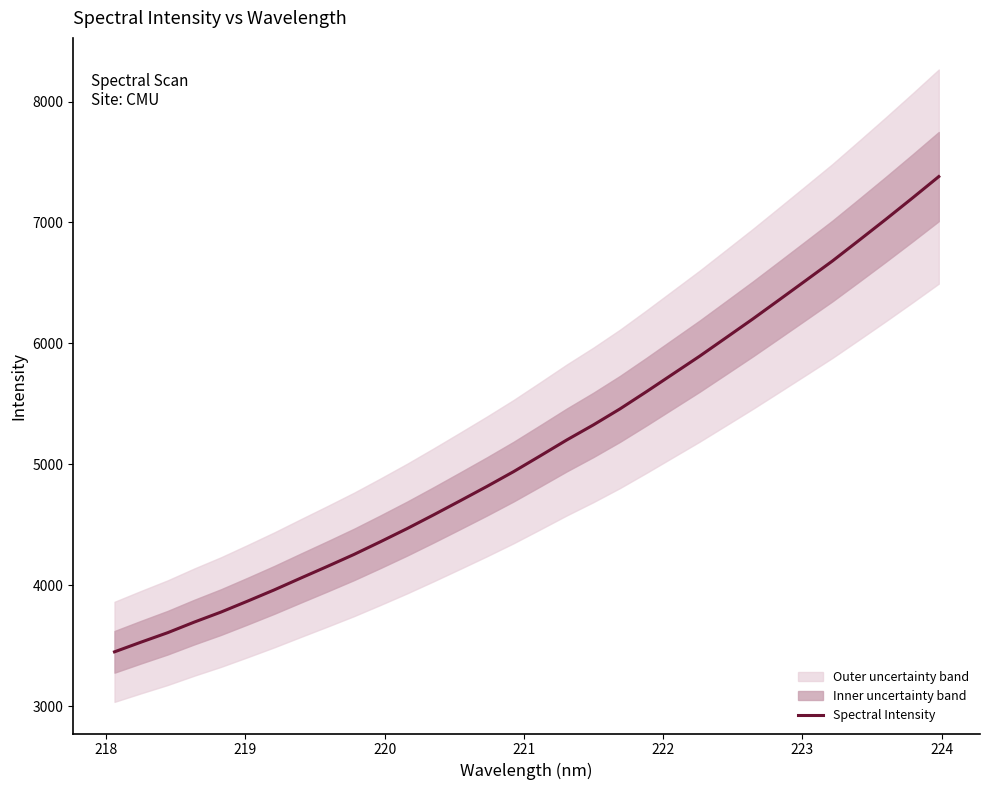

How many data points does each series have?

32